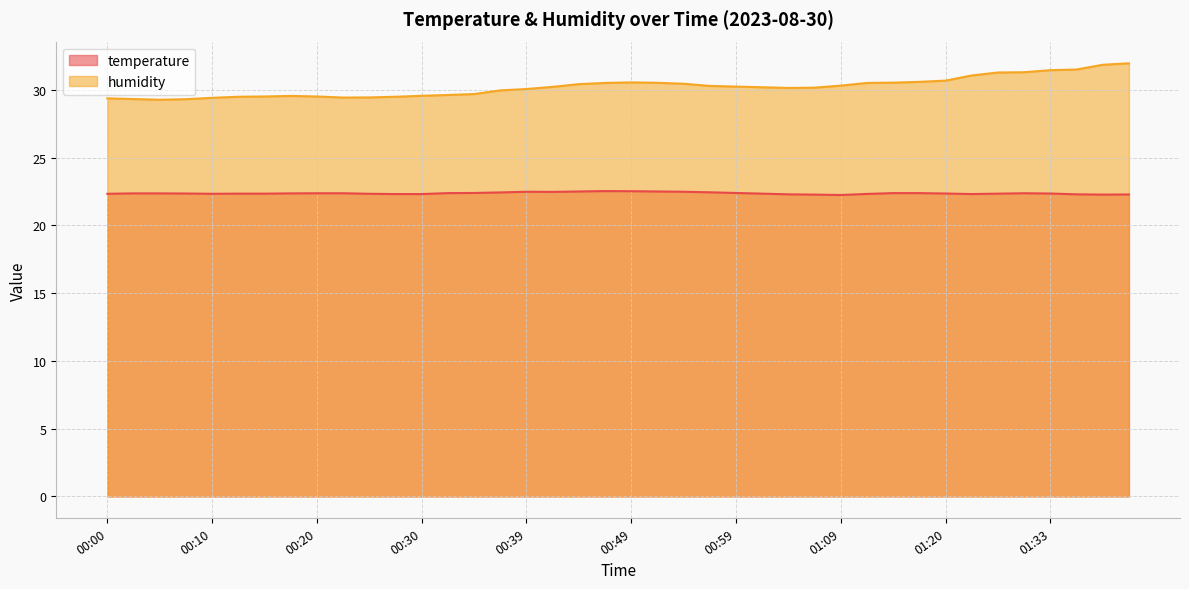

What is the average value of the temperature series?

22.4